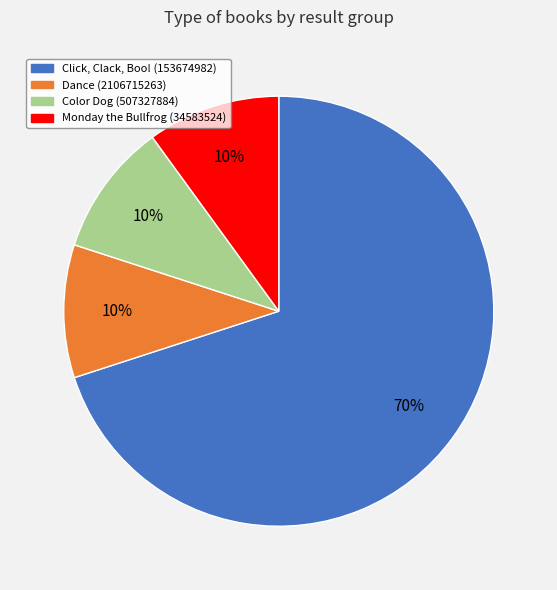

To the nearest percent, what is the average slice percentage?

25%